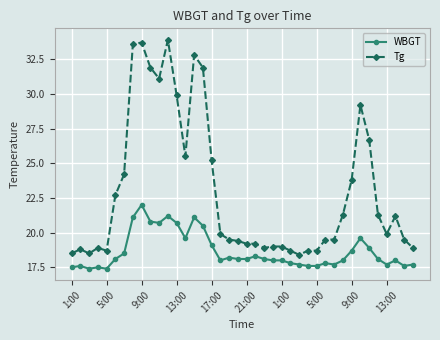

Which series has the widest spread of values?

Tg